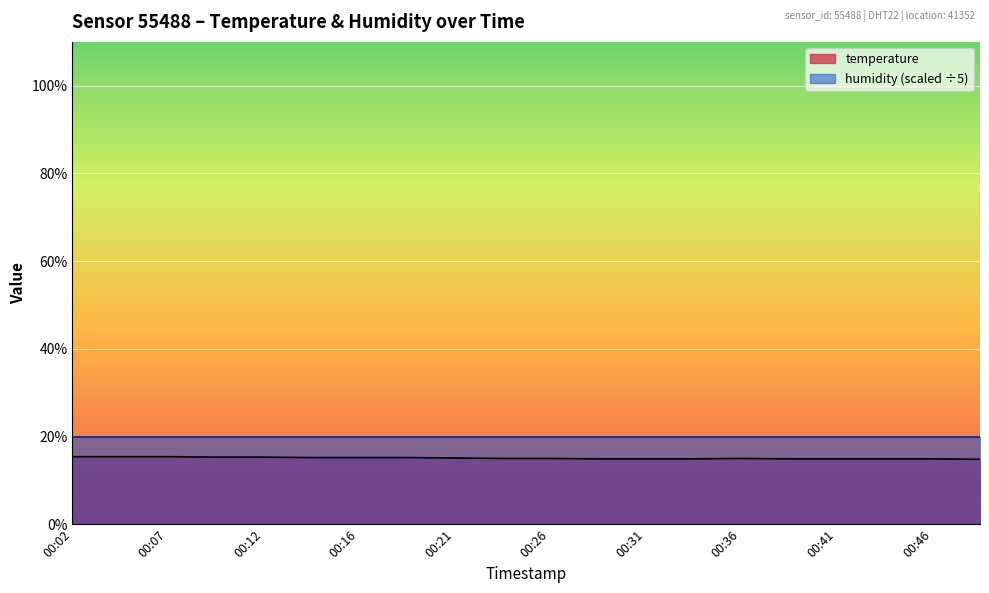

The value at 00:02 is 15.4. True or false?

True